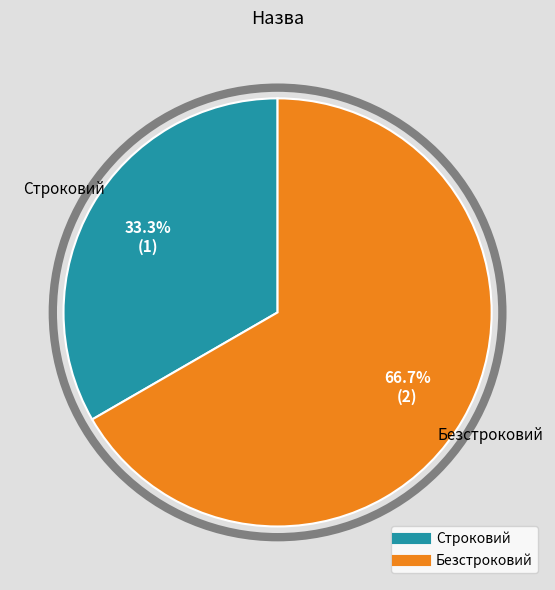

Does Безстроковий account for over 50% of the chart?

Yes